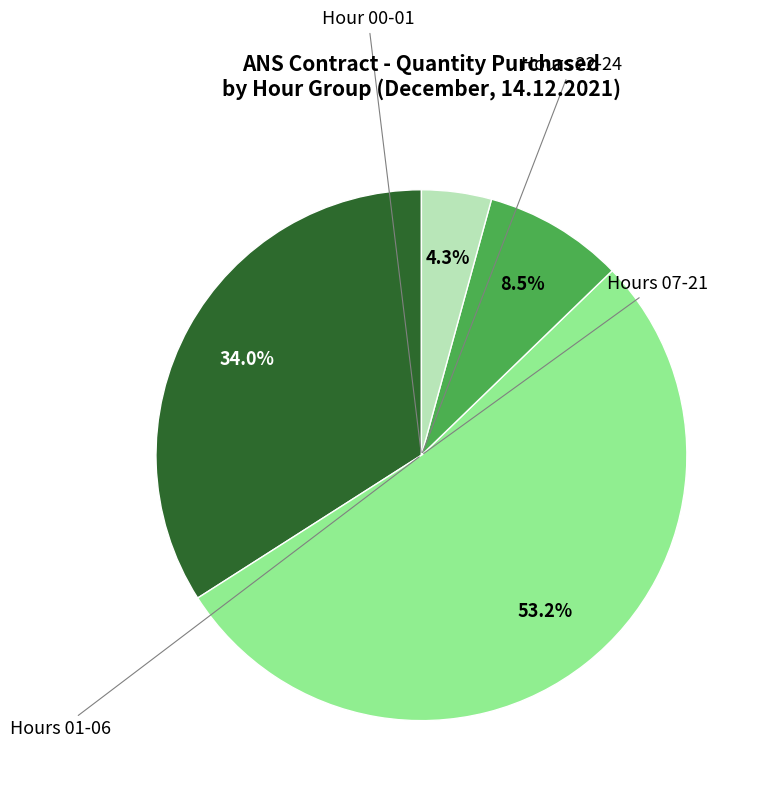

Does any single category account for the majority?

Yes